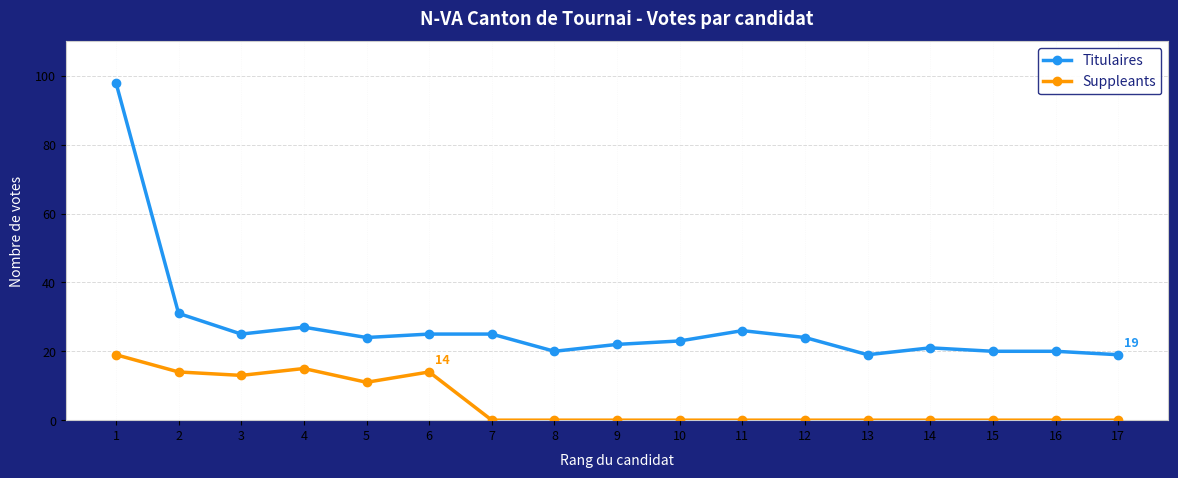

How many data points in Titulaires are less than 24?

8